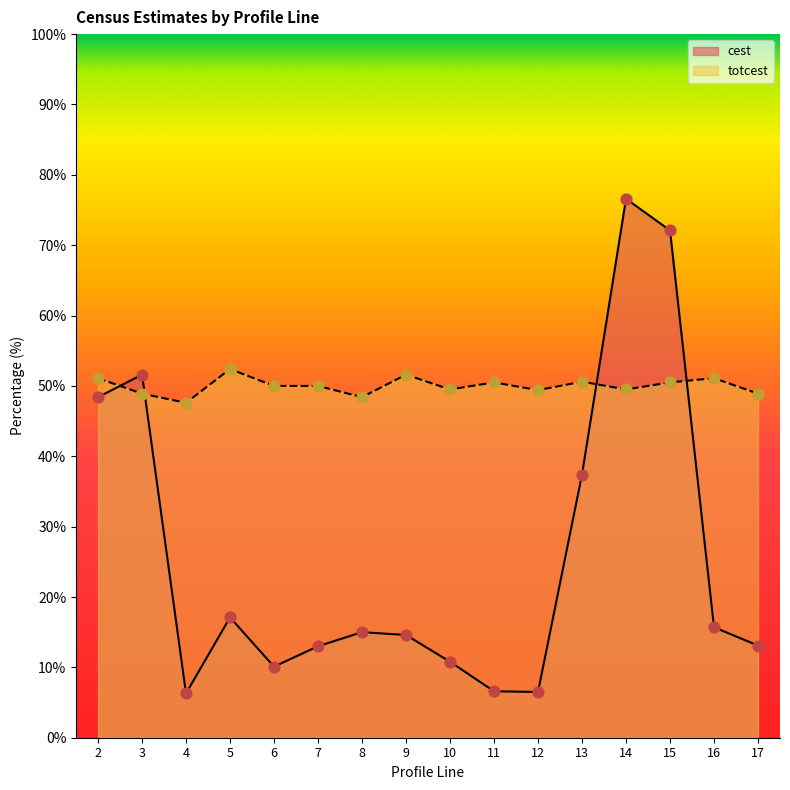

Is the value of totcest at 9 greater than the value of cest at 11?

Yes